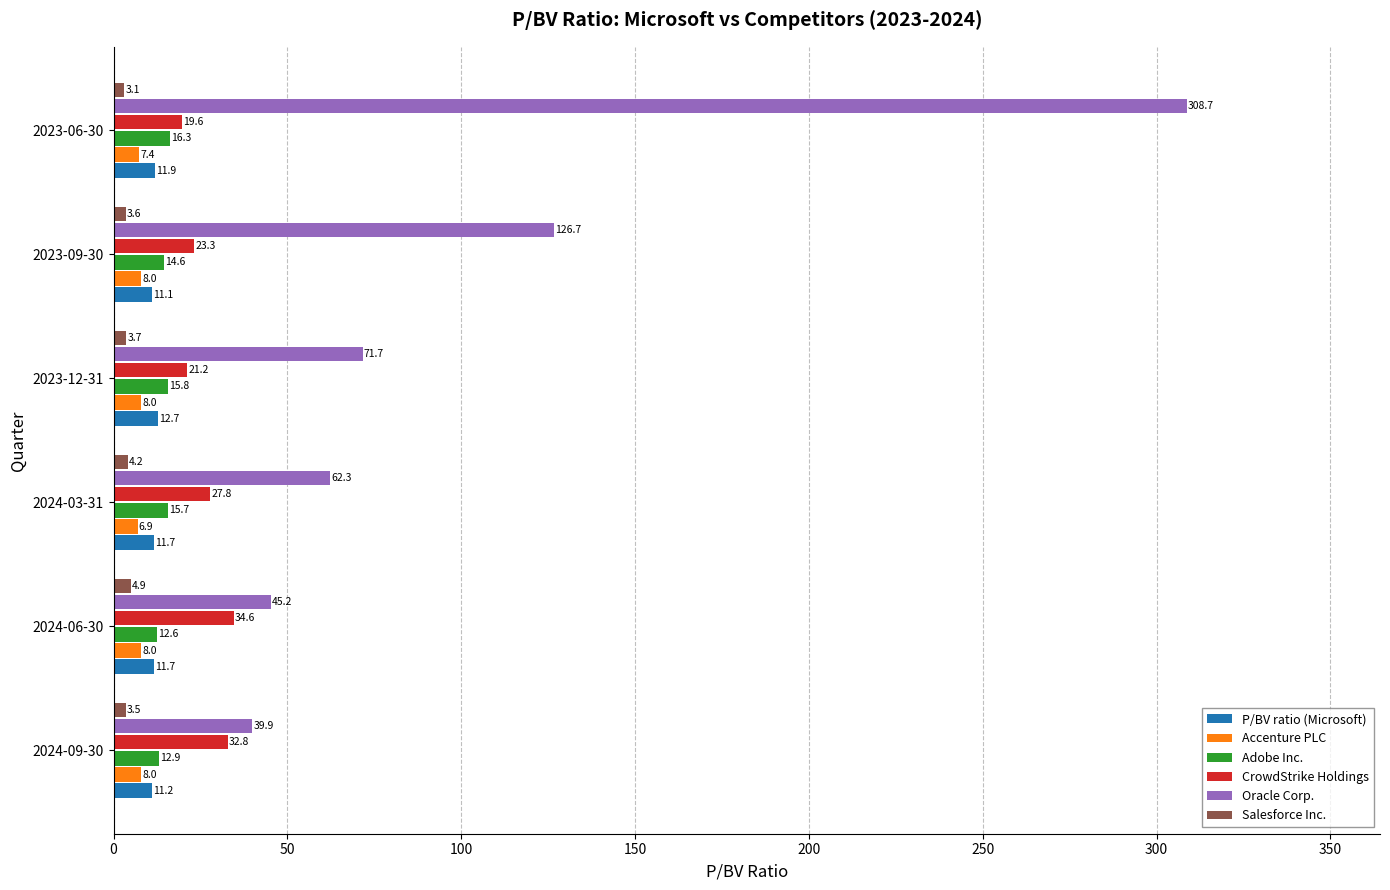

At which category is the sum across all series the highest?

2023-06-30